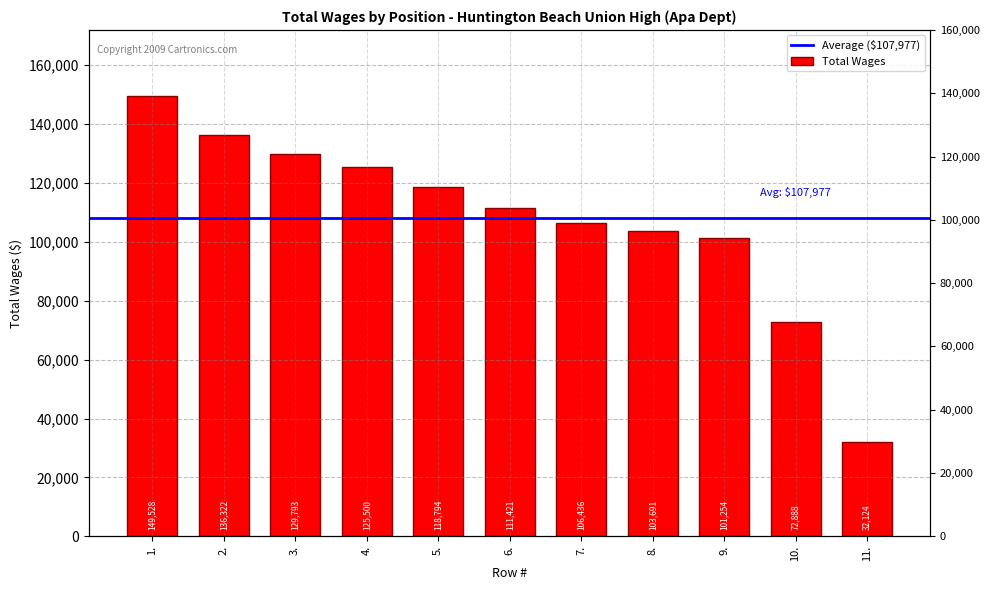

What is the sum of all values?

1187751